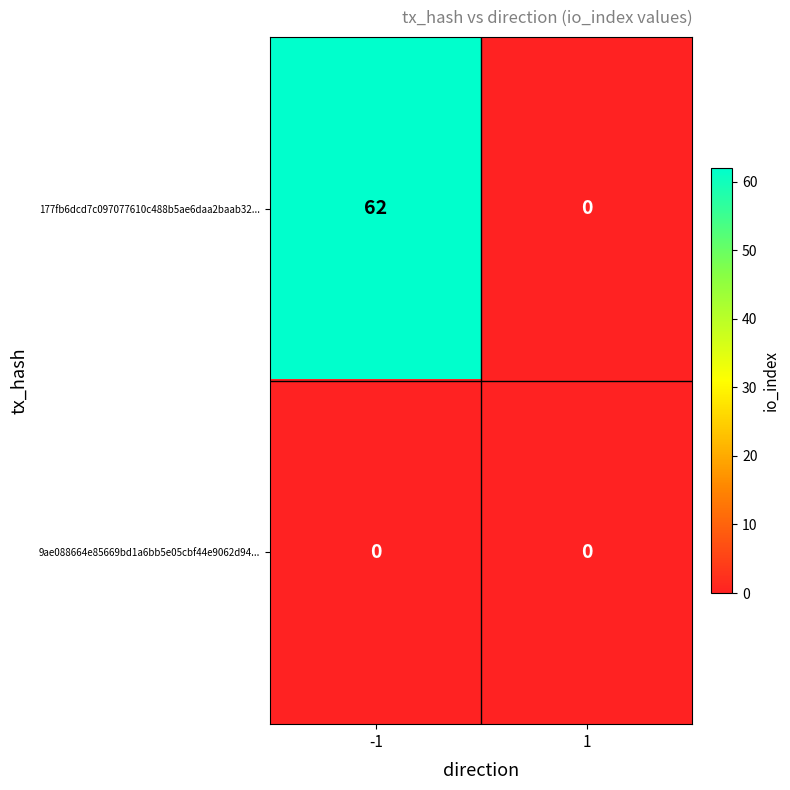

What is the difference between the 177fb6dcd7c097077610c488b5ae6daa2baab32... values at -1 and 1?

62